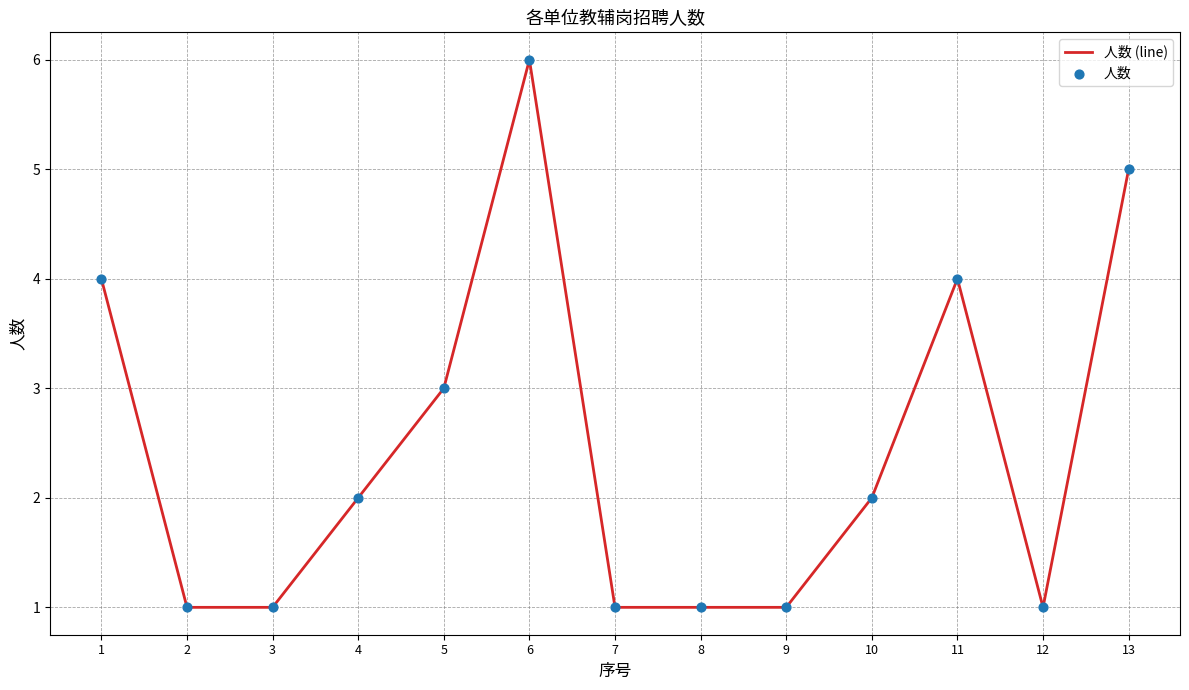

Which has a higher value, 7 or 13?

13